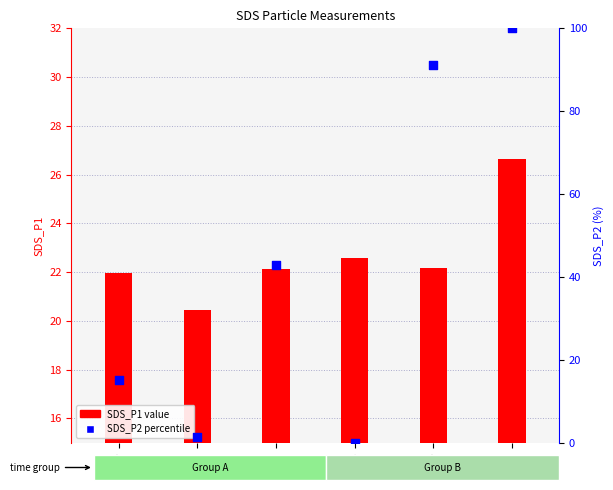

Which series reaches the minimum Y coordinate?

SDS_P2